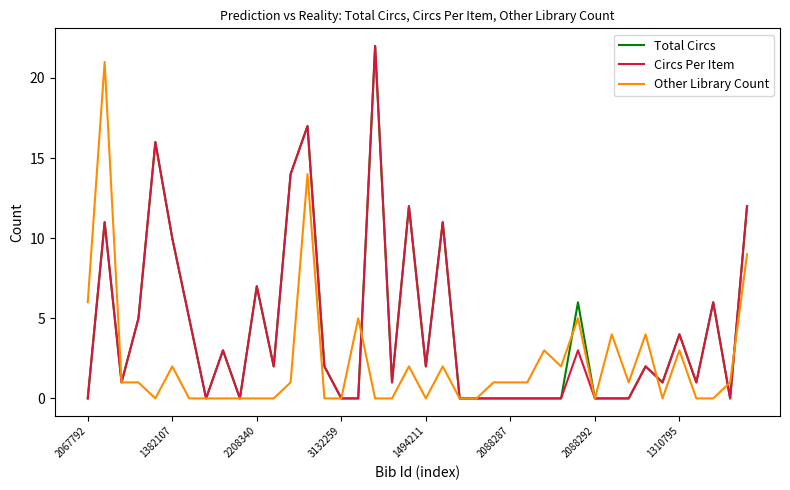

Does the chart display data point markers on the line(s)?

No